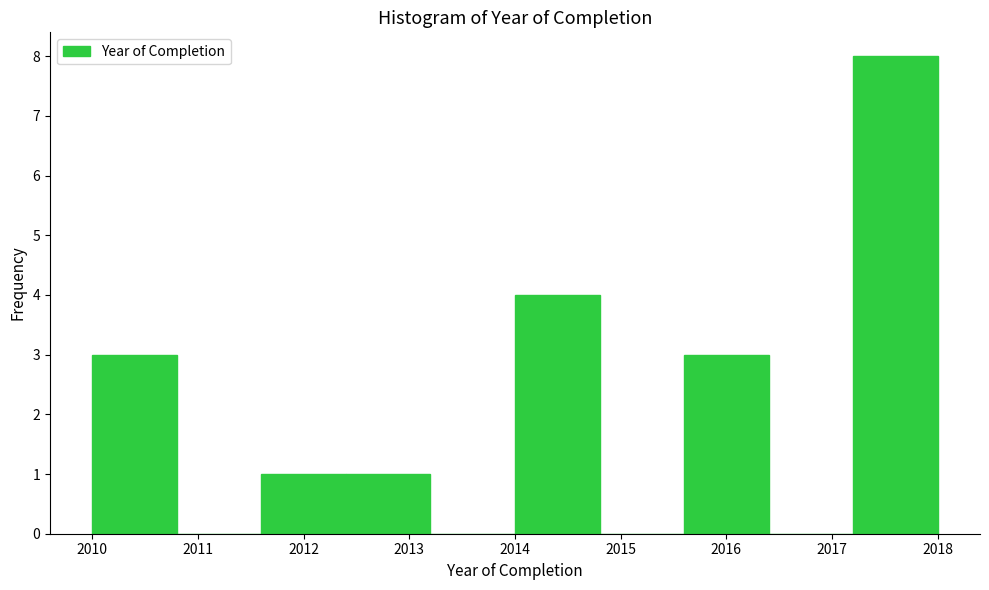

Which range on the x-axis has the tallest bar?

2017.2 to 2018.0